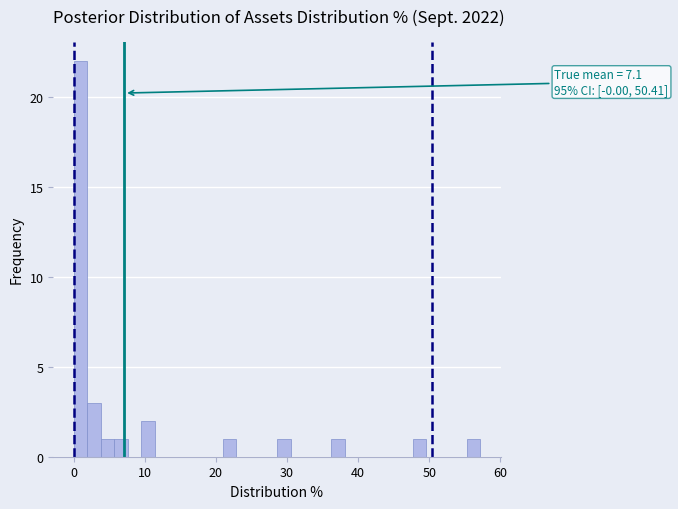

Read against the x-axis, roughly where is the centre of the tallest bar?

1